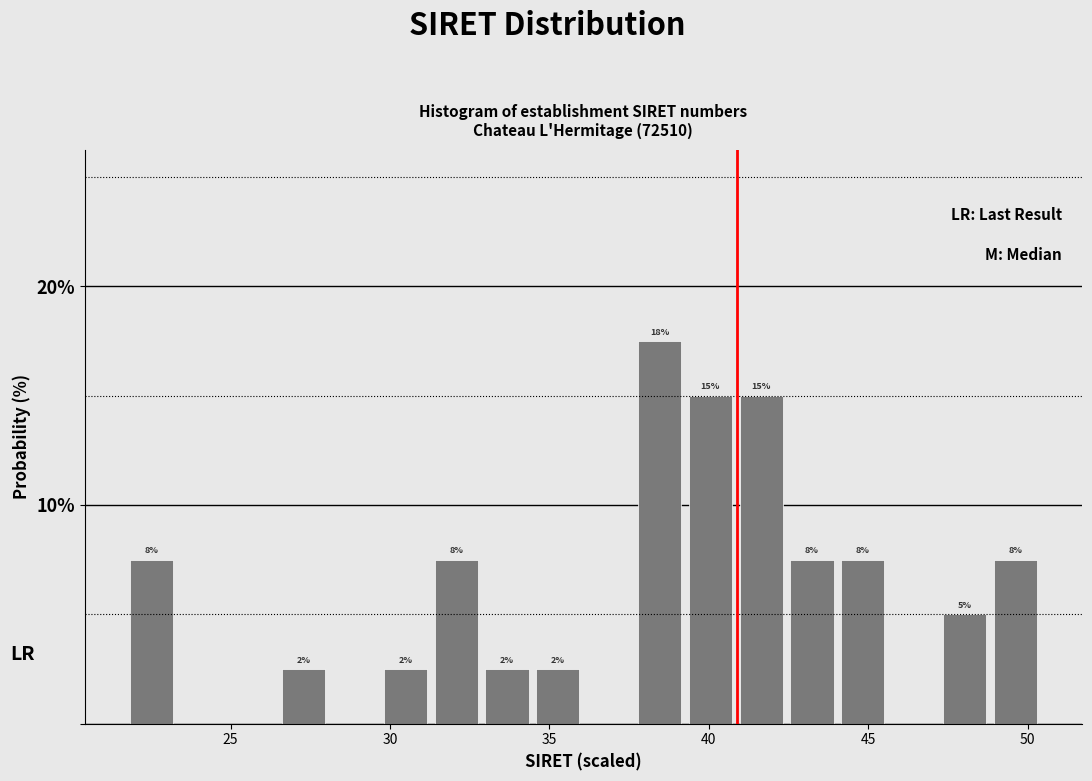

Around what value on the x-axis is the tallest bar? Give the approximate position of its centre, as read against the axis.

38.5